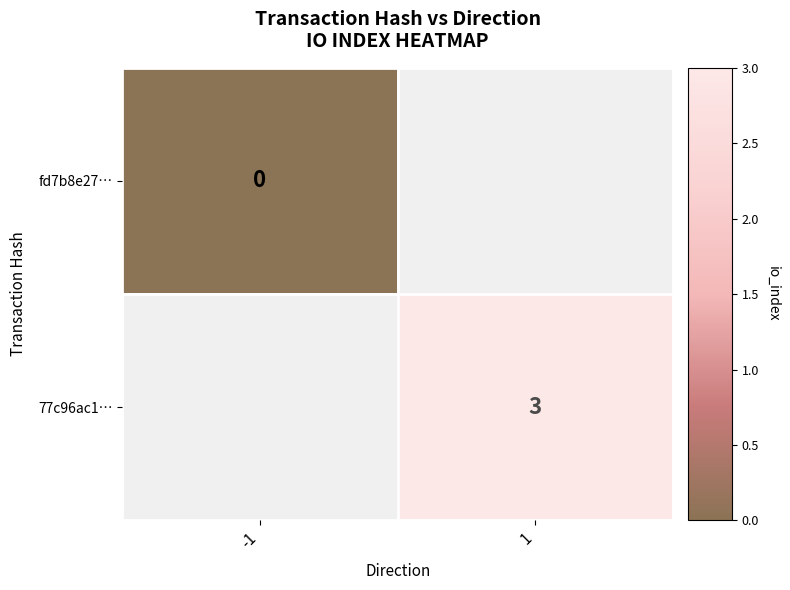

Which label corresponds to the largest value in the chart?

1